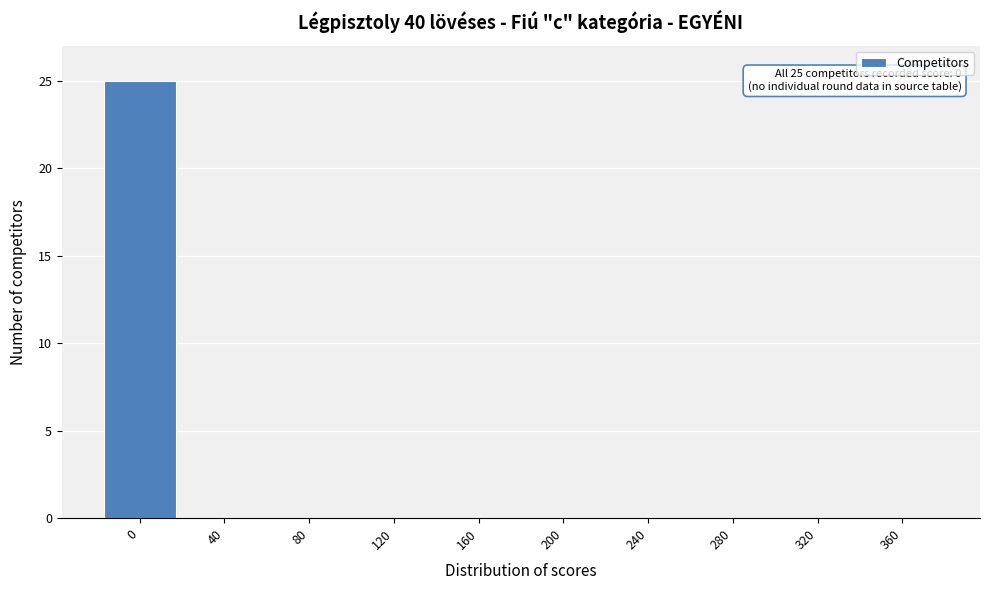

Reading left to right, transcribe all the data shown in this chart.

0=25	40=0	80=0	120=0	160=0	200=0	240=0	280=0	320=0	360=0